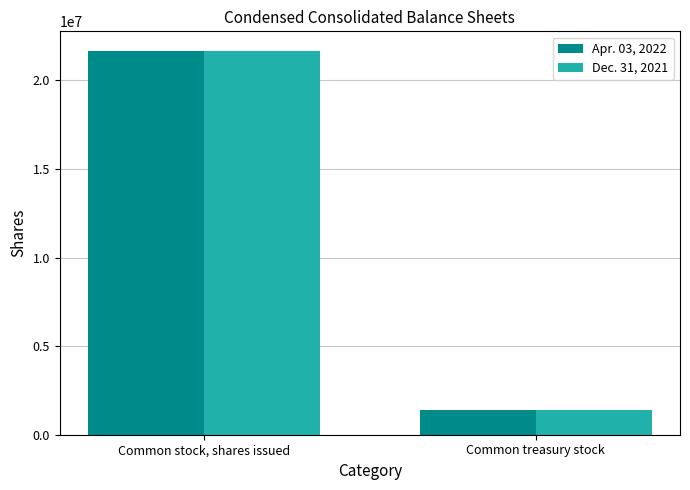

What is the total value across all series at Common stock, shares issued?

43316278